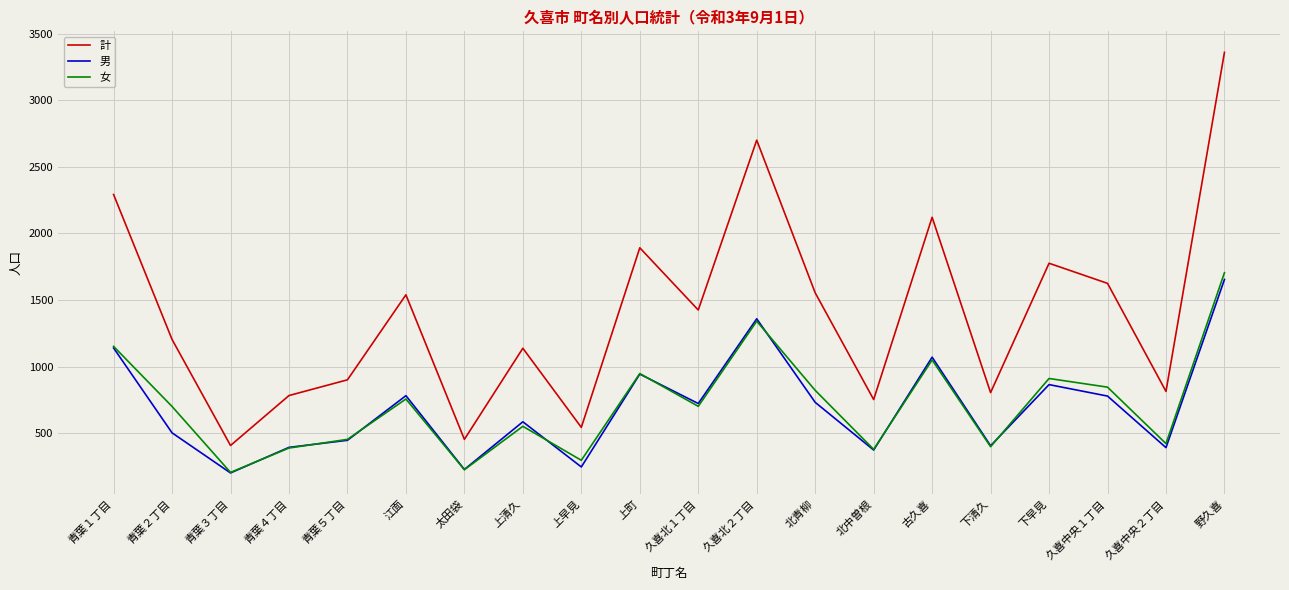

Which series has the widest spread of values?

計